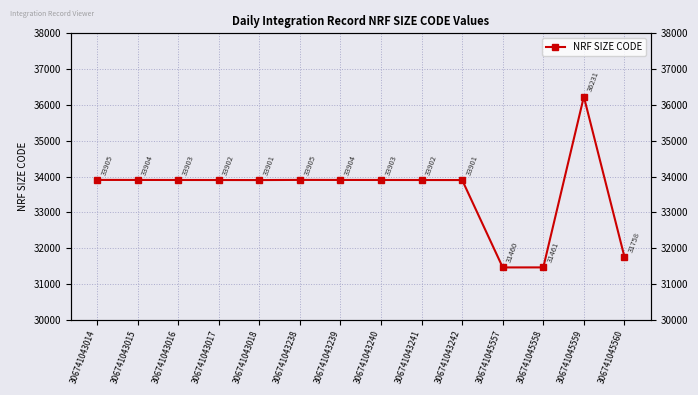

Reading left to right, extract all data points from this chart.

33905	33904	33903	33902	33901	33905	33904	33903	33902	33901	31460	31461	36231	31758